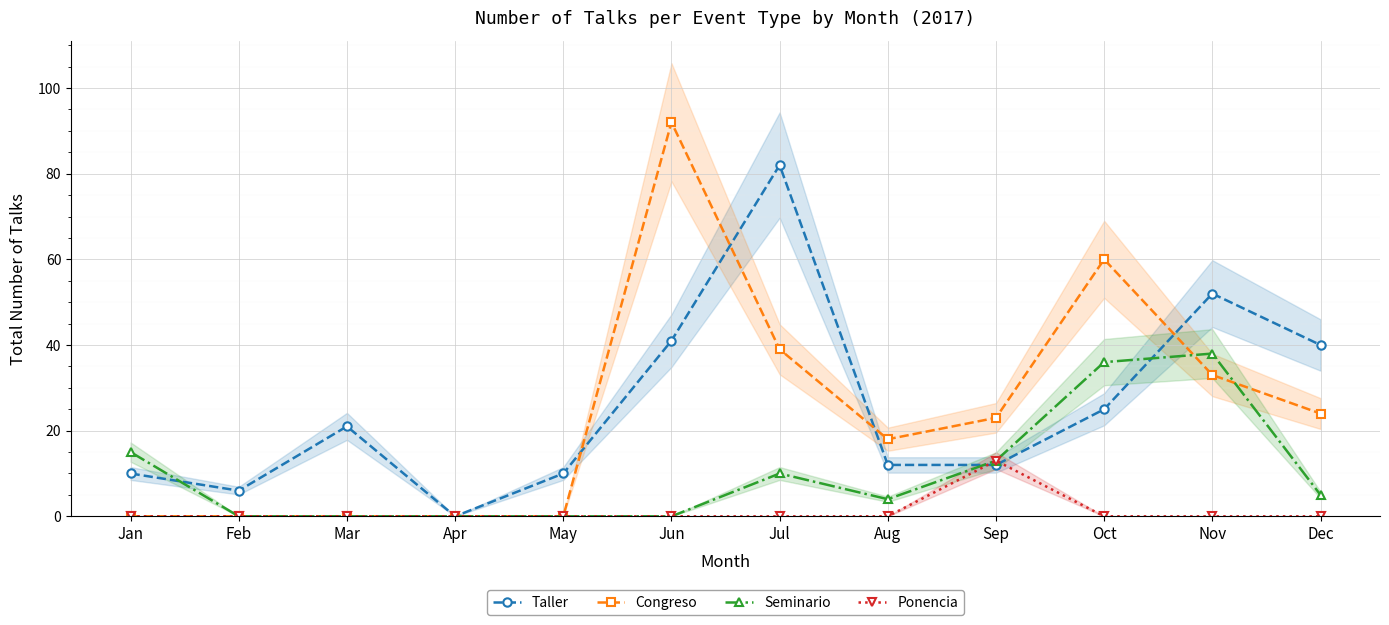

Where is the first local maximum for Taller?

Mar